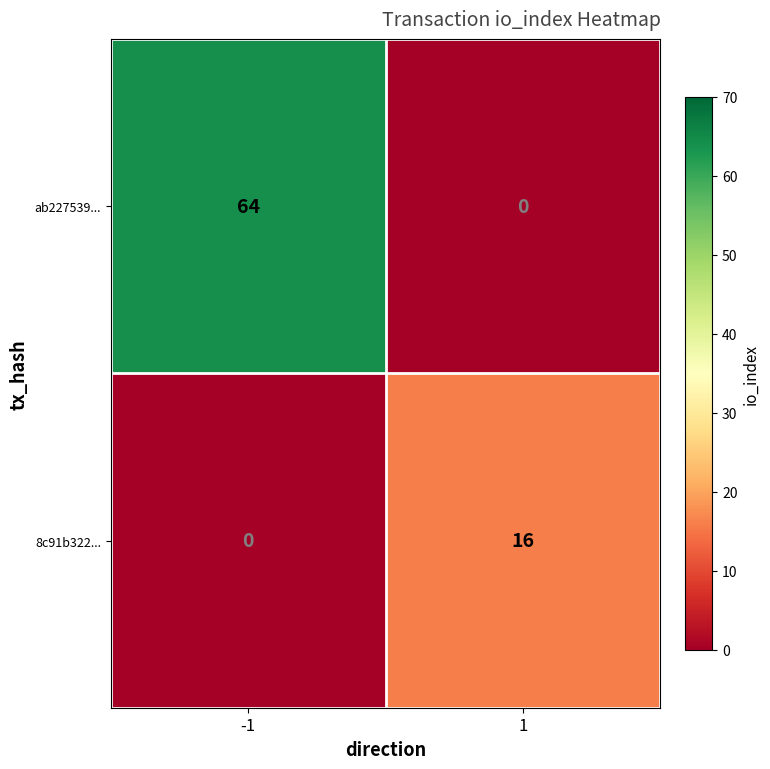

Read the 8c91b322... value at 1, to the nearest 10.

20